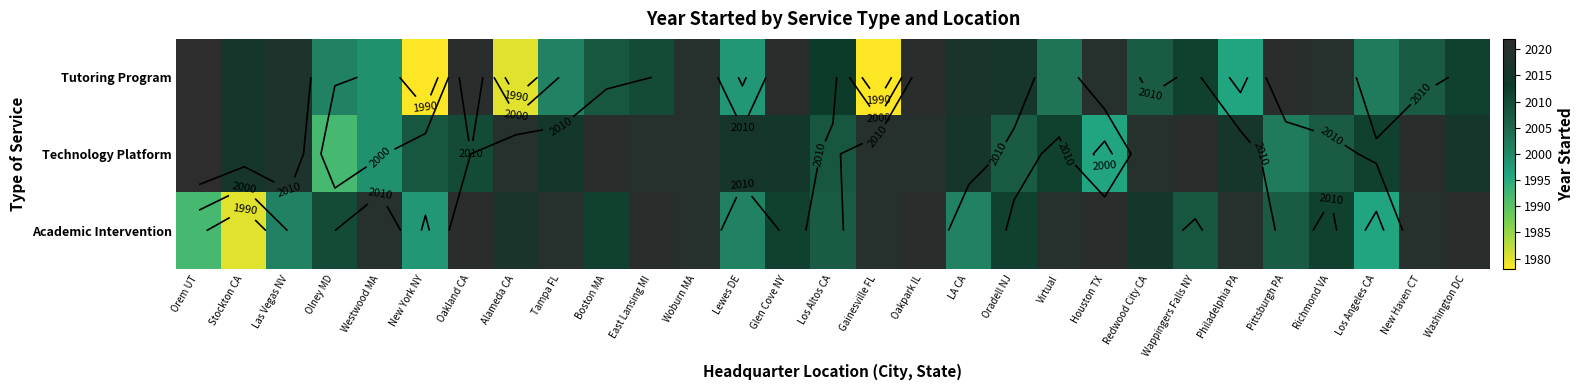

How many data points does each series have?

29